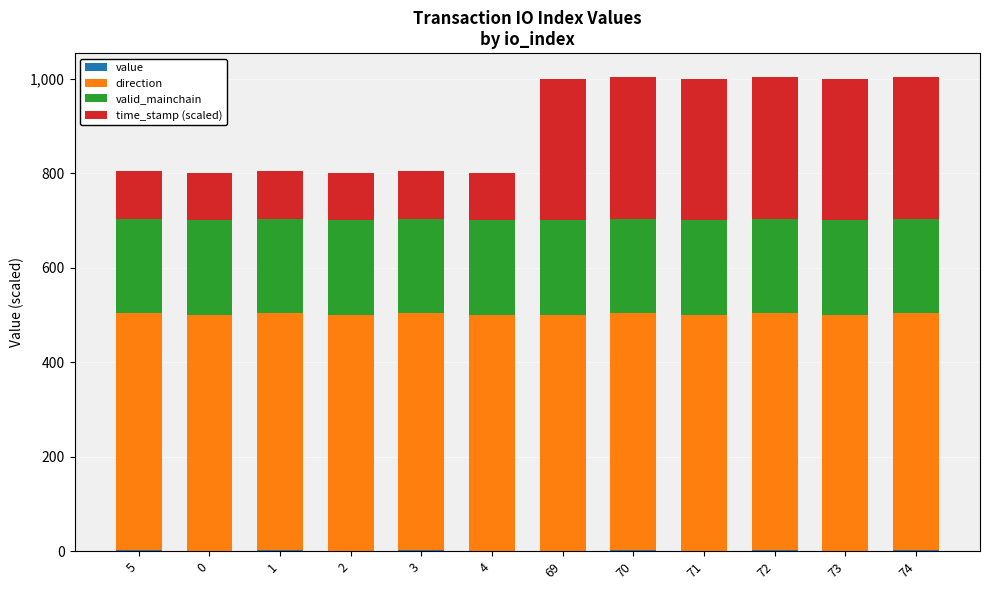

Is it true that valid_mainchain equals 200.0 at 71?

True